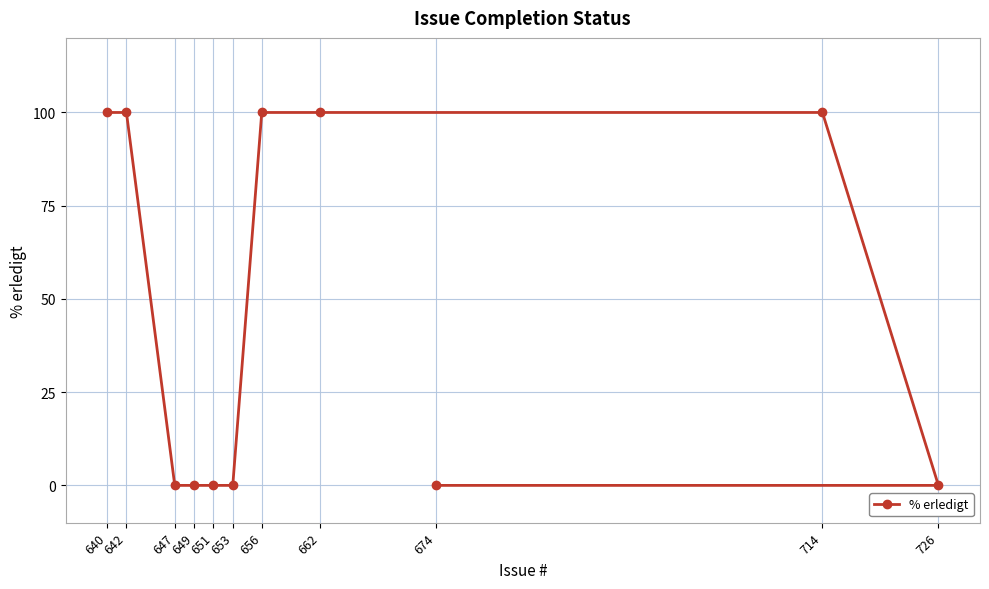

Reading right to left, transcribe all the data shown in this chart.

726=0	714=100	674=0	662=100	656=100	653=0	651=0	649=0	647=0	642=100	640=100